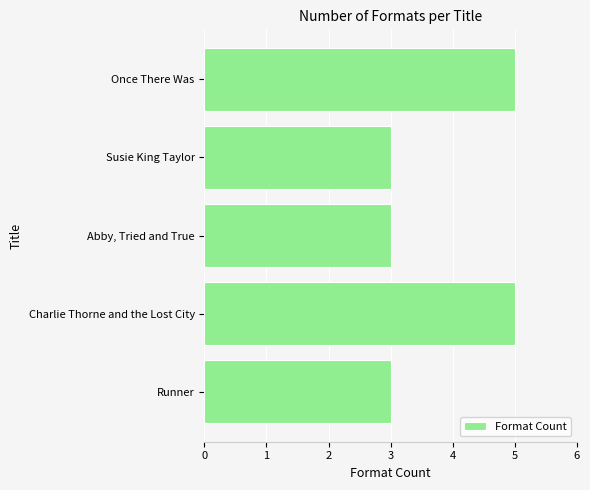

The value at Susie King Taylor is 5. True or false?

False